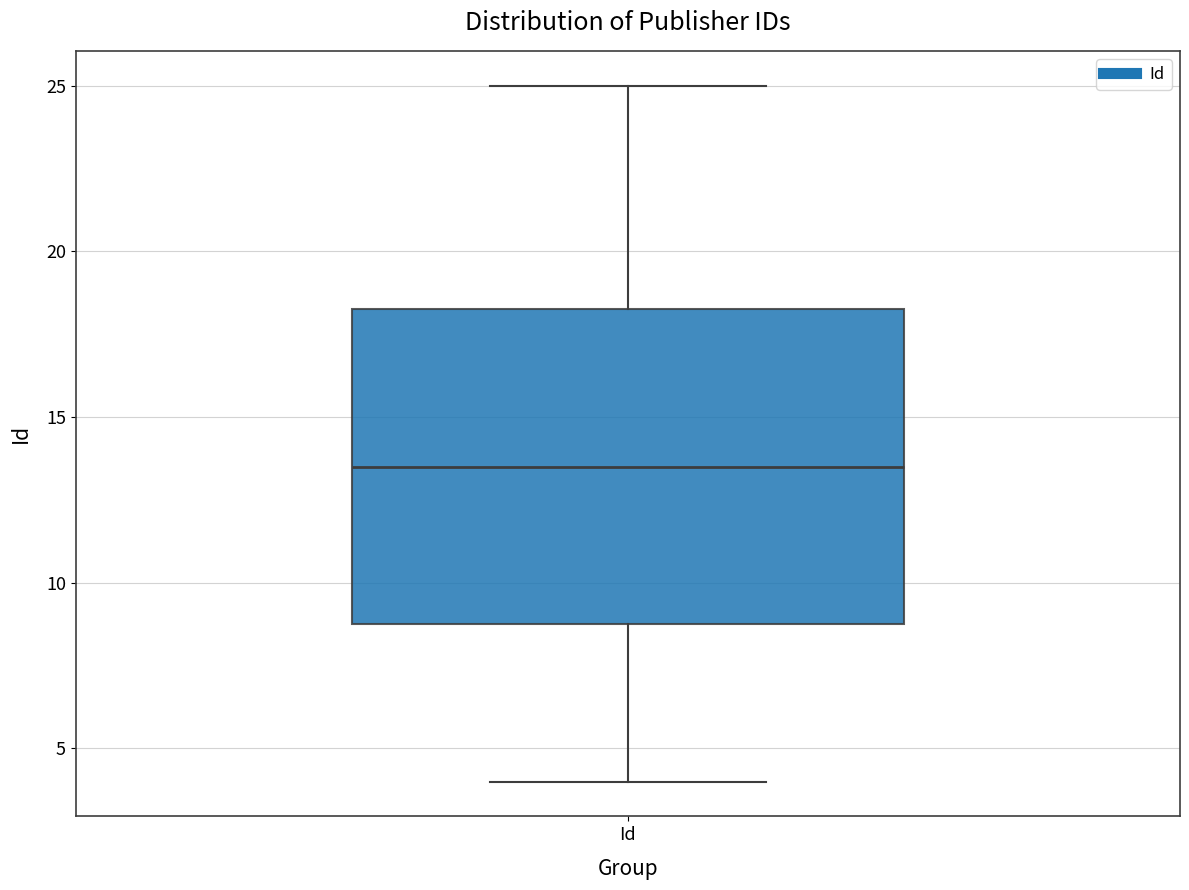

Where is the upper edge of the box for Id on the y-axis? The values are not printed on the chart, so give them approximately, as read against the axis.

18.5